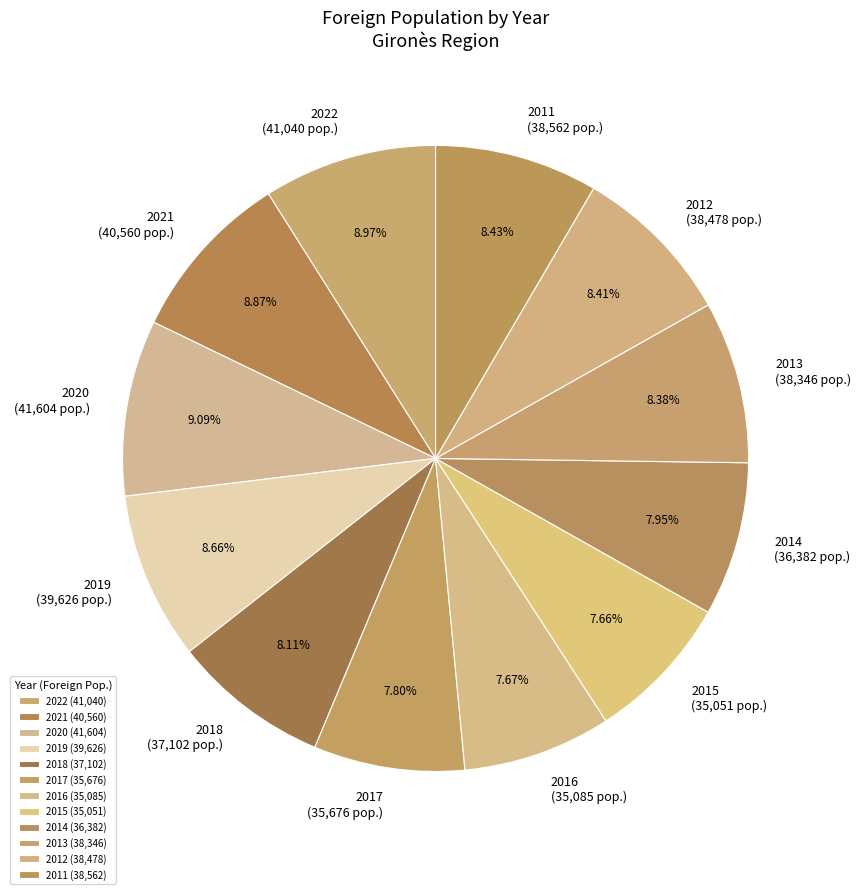

How many slices are in this pie chart?

12